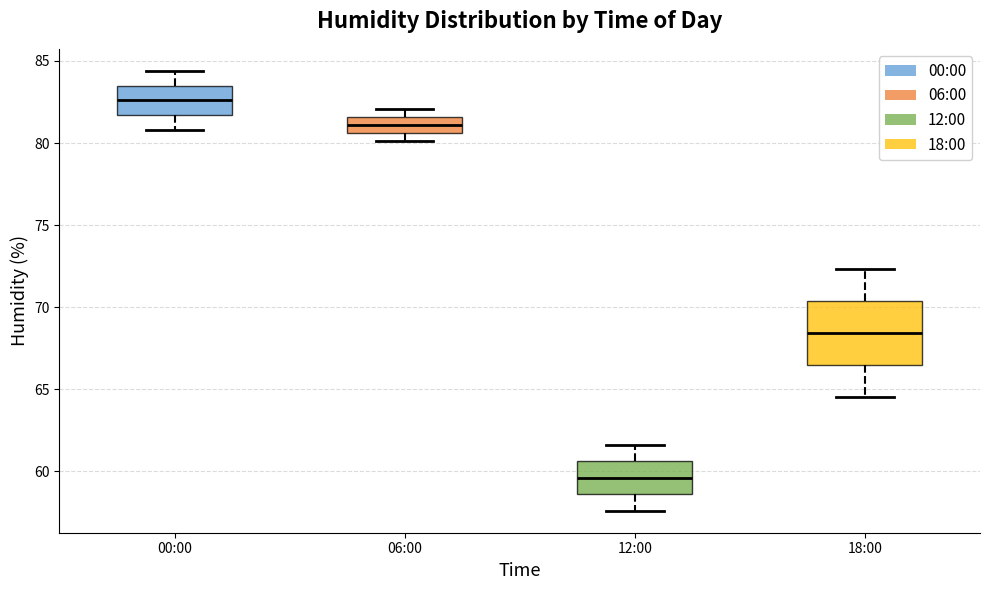

Reading left to right, transcribe this box plot: for each box, give where its median line is, the range the box spans, and where its two whiskers end, as read against the y-axis. The values are not printed on the chart, so give them approximately, as read against the axis.

00:00: median 82.5, box 81.5 to 83.5, whiskers 81.0 to 84.5
06:00: median 81.0, box 80.5 to 81.5, whiskers 80.0 to 82.0
12:00: median 59.5, box 58.5 to 60.5, whiskers 57.5 to 61.5
18:00: median 68.5, box 66.5 to 70.5, whiskers 64.5 to 72.5